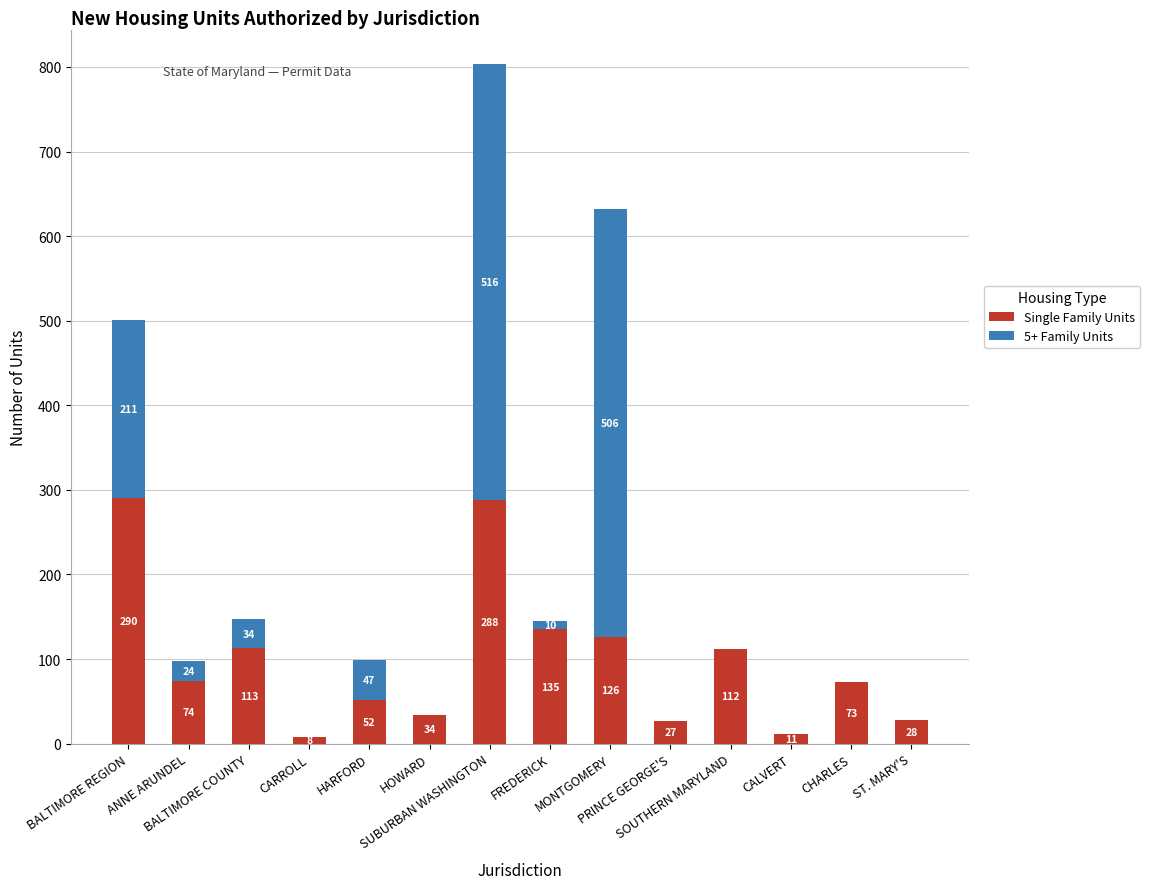

What is the highest value of the Single Family Units series?

290